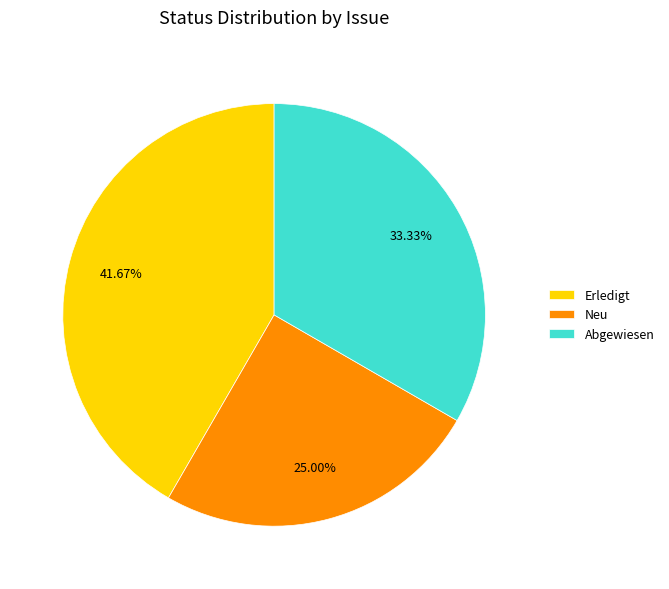

What is the largest slice in the pie chart?

Erledigt